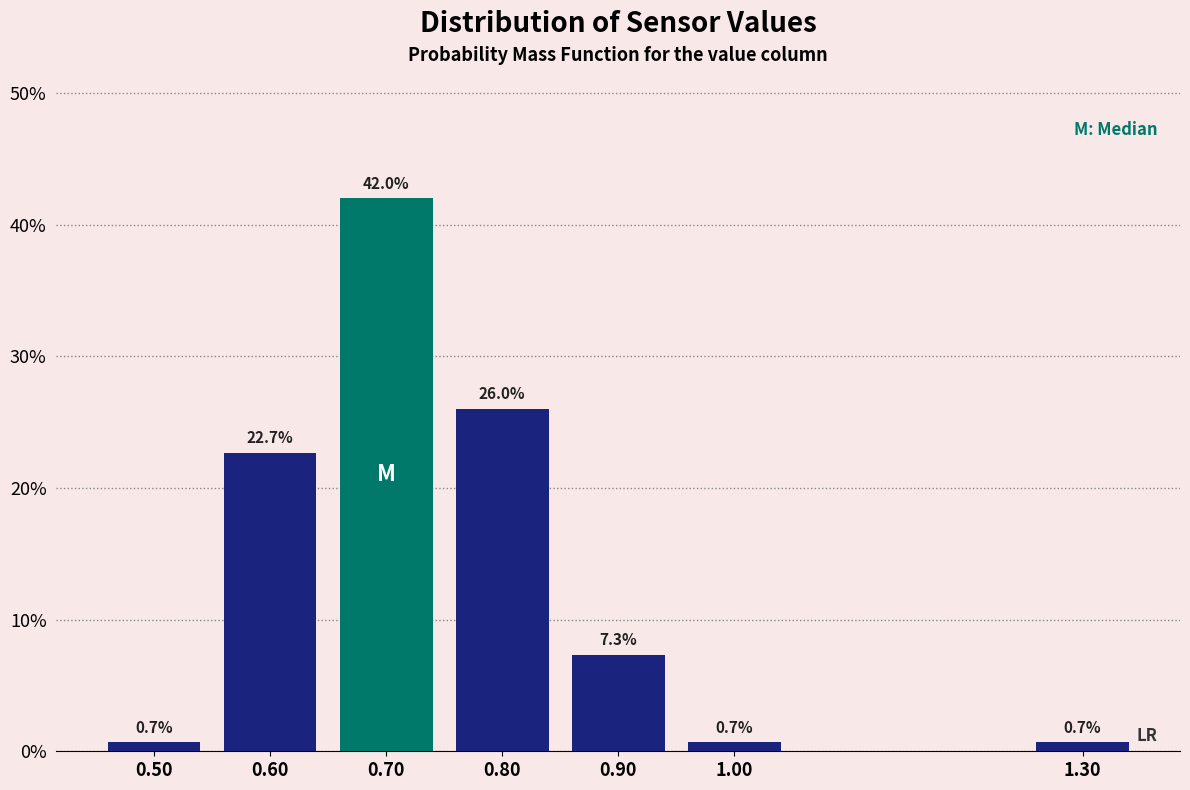

Reading left to right, what are all the values shown in this chart?

0.7	22.7	42.0	26.0	7.3	0.7	0.7